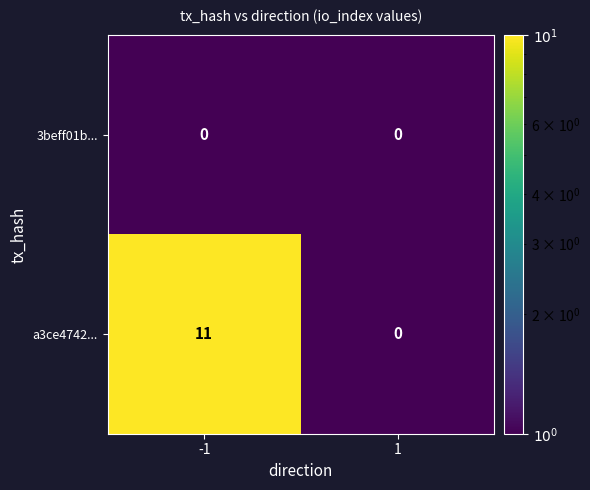

Rank the series by their maximum value, from lowest to highest.

3beff01b..., a3ce4742...